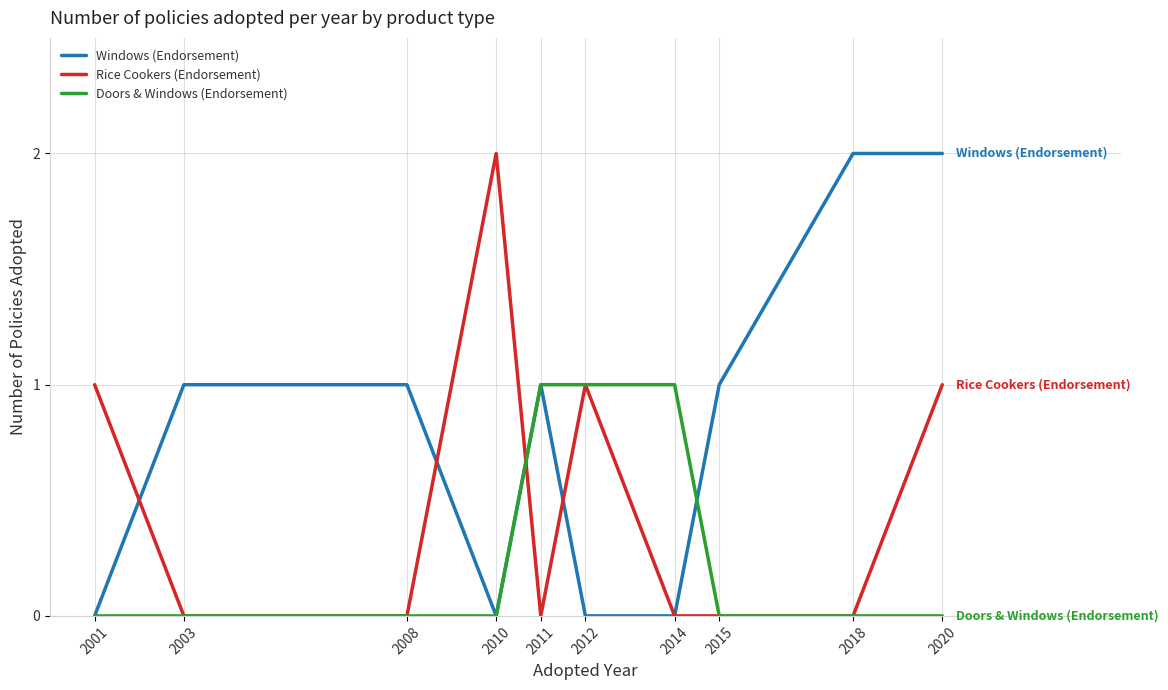

What is the spread (max minus min) of values at 2020?

2